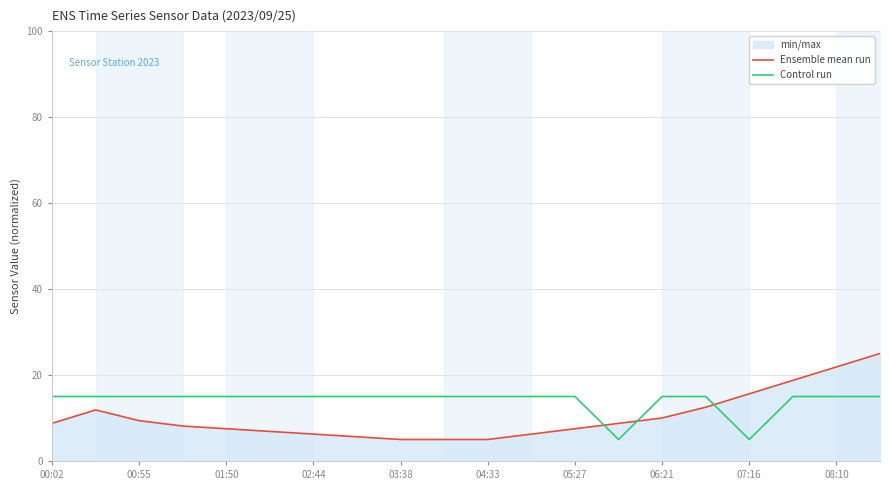

Is the value of Ensemble mean run at 00:02 greater than the value of Control run at 13?

Yes